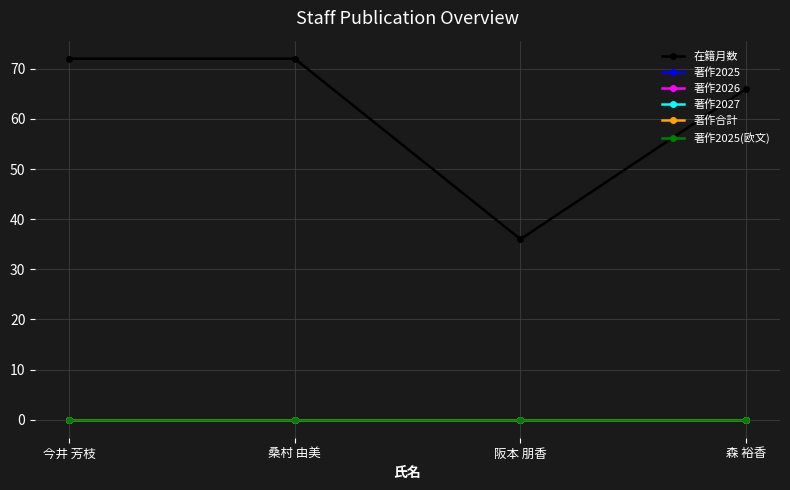

Does the chart have visible grid lines?

Yes